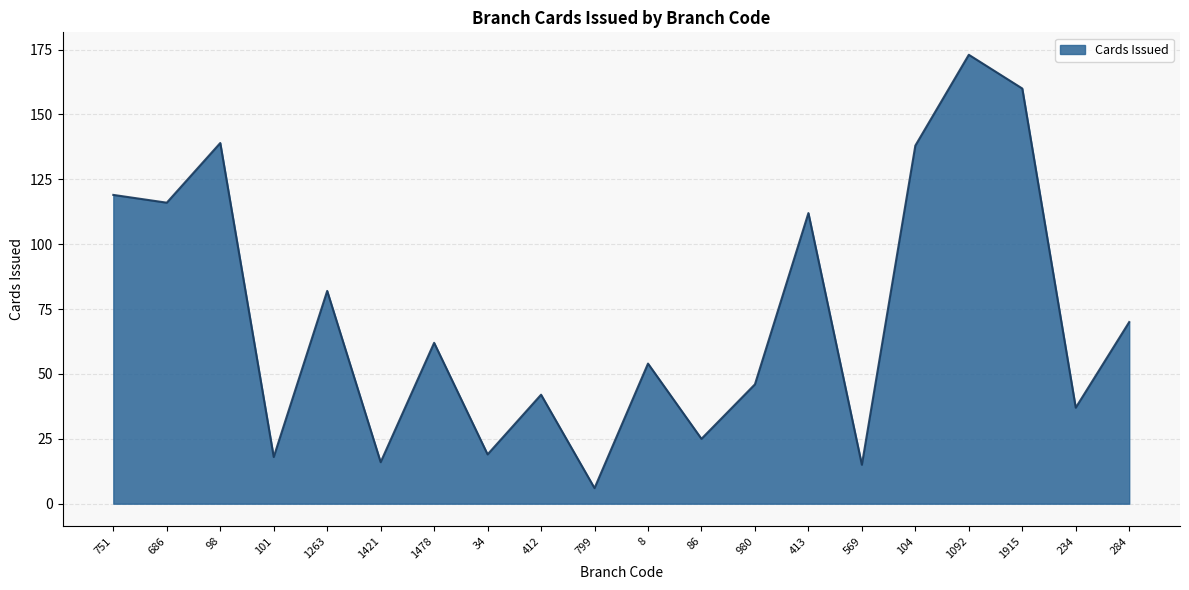

Which category has the highest value across all series?

1092